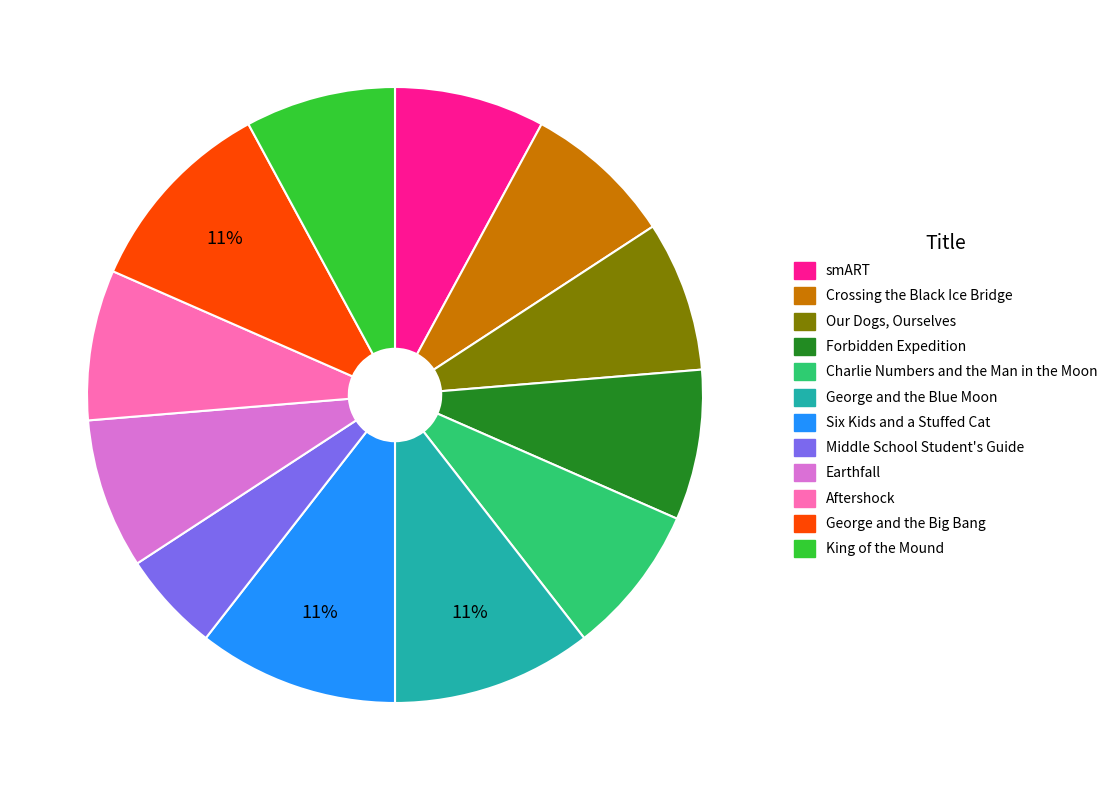

Approximately how many times larger is the value at smART compared to Charlie Numbers and the Man in the Moon?

1.0